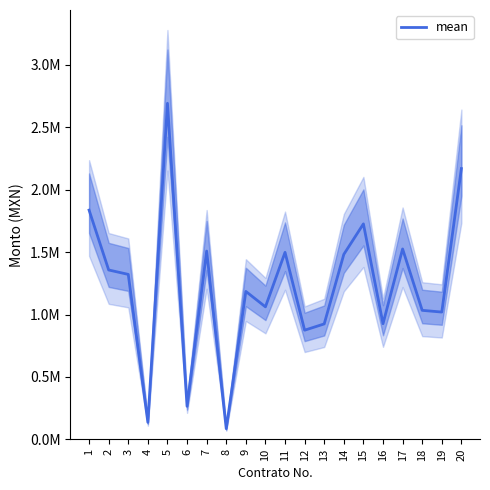

List the labels in order of value, largest first.

5, 20, 1, 15, 17, 7, 11, 14, 2, 3, 9, 10, 18, 19, 16, 13, 12, 6, 4, 8